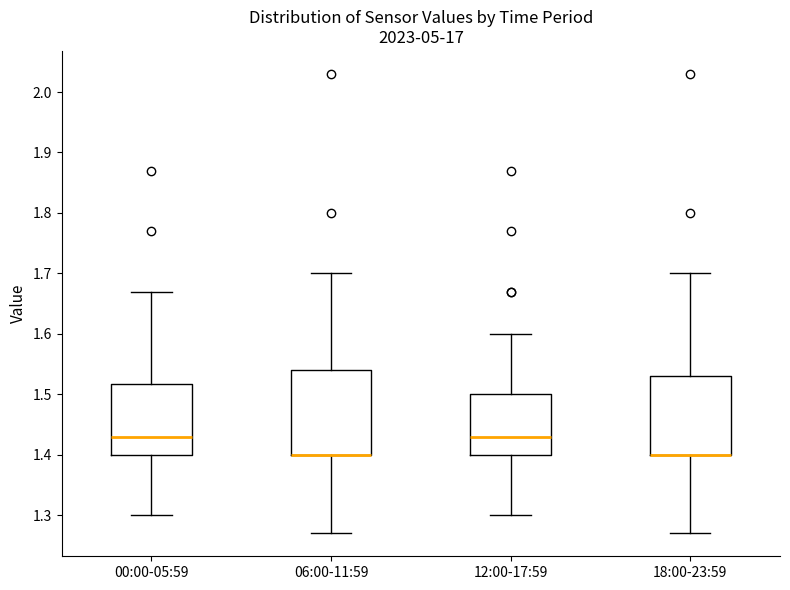

Where is the upper edge of the box for 12:00-17:59 on the y-axis? The values are not printed on the chart, so give them approximately, as read against the axis.

1.50